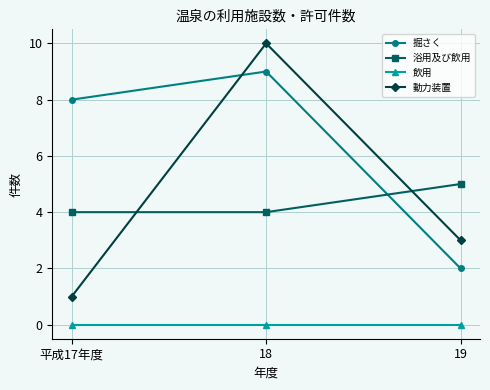

List the labels in order of 掘さく value, smallest first.

19, 平成17年度, 18